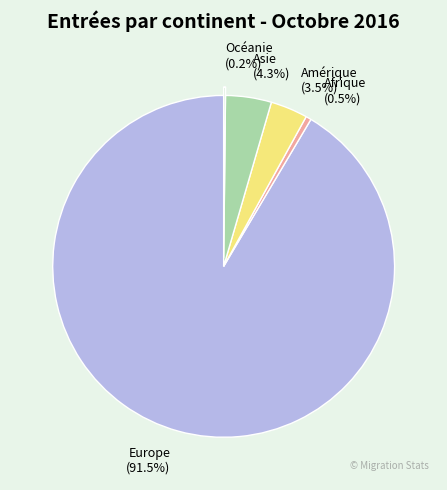

Which slice is the largest?

Europe